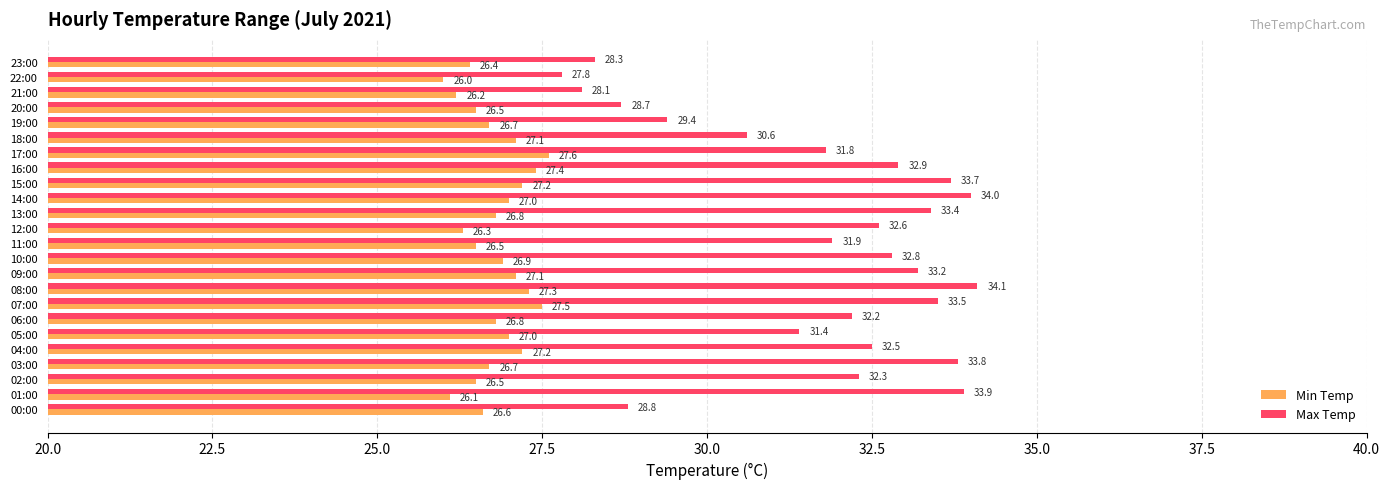

What is the sum of all Min Temp values?

643.4